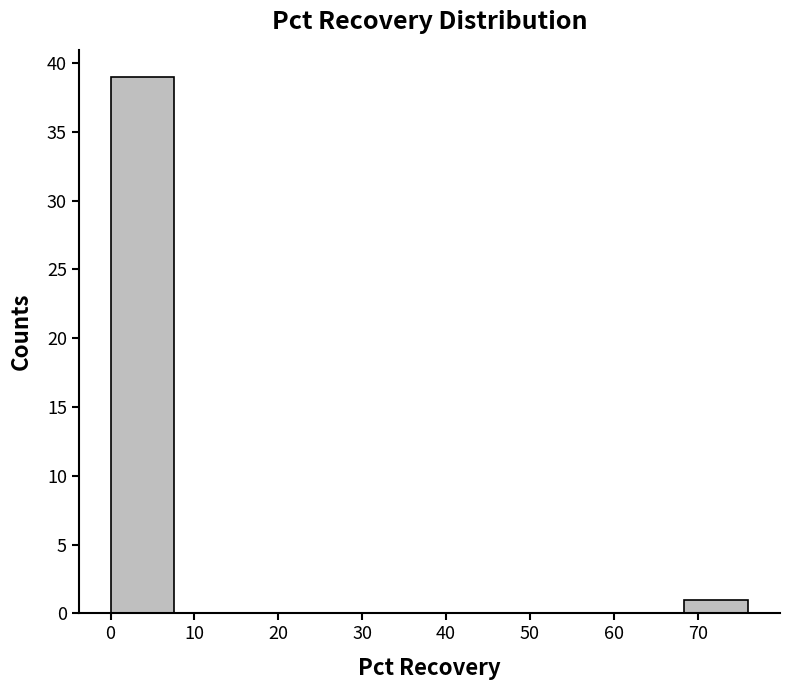

Reading left to right, list every bar in this chart as the range it spans on the x-axis followed by its height. Neither the bar edges nor the heights are printed on the chart, so give them approximately, as read against the axes.

0.0 to 7.6: 39
7.6 to 15.2: 0
15.2 to 22.8: 0
22.8 to 30.4: 0
30.4 to 38.0: 0
38.0 to 45.6: 0
45.6 to 53.2: 0
53.2 to 60.8: 0
60.8 to 68.4: 0
68.4 to 76.0: 1